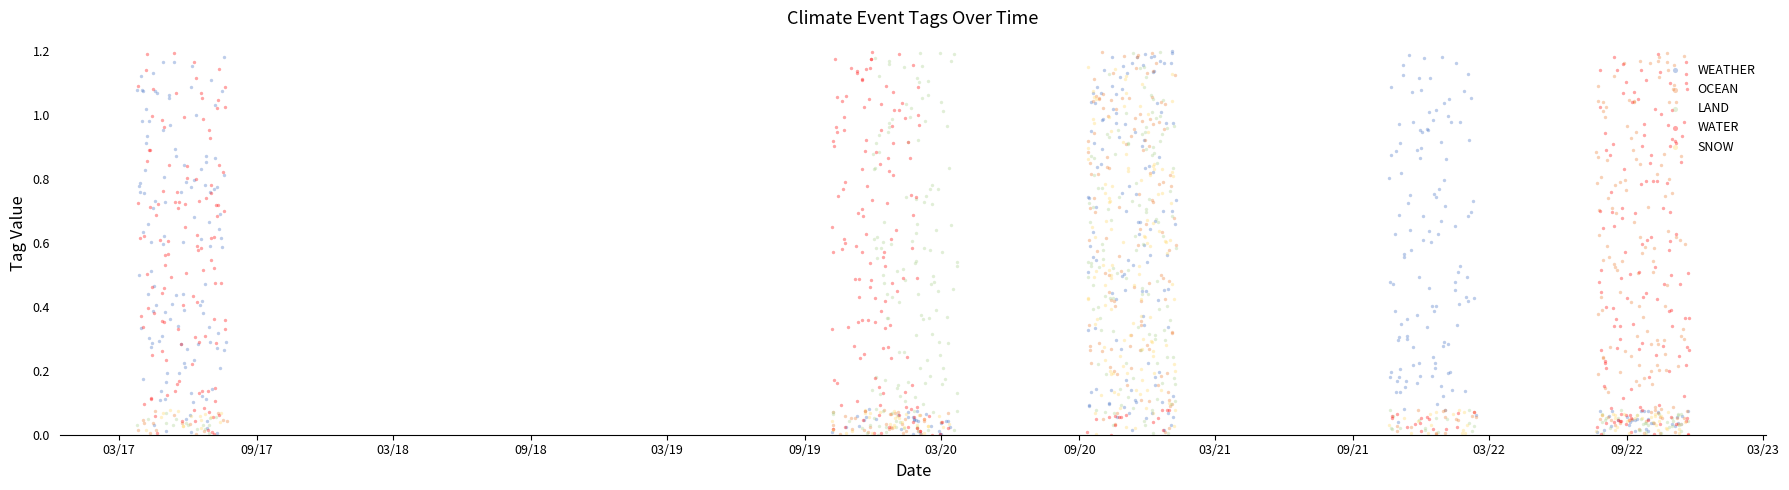

What are all the series names shown in the legend?

WEATHER, OCEAN, LAND, WATER, SNOW